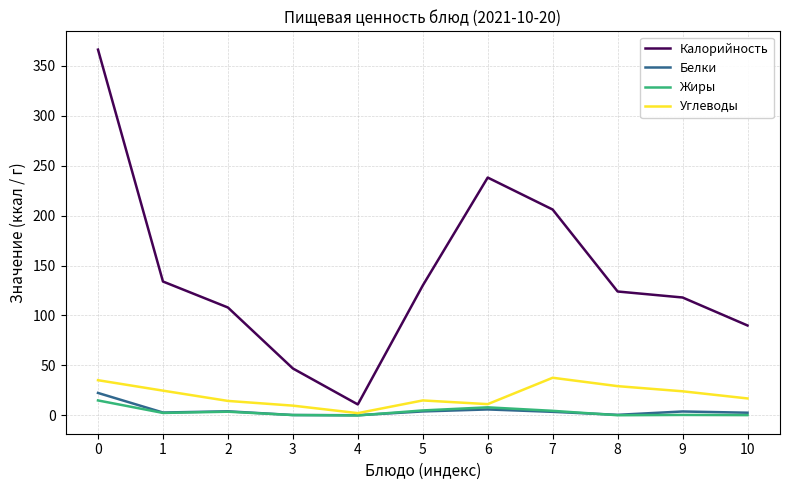

What is the difference between the maximum and minimum values in the Жиры series?

15.0